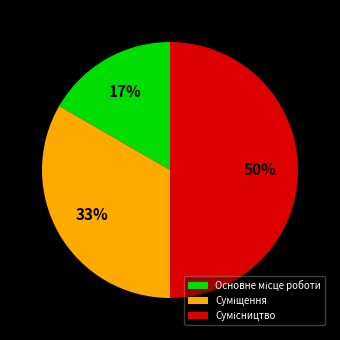

To the nearest percent, what is the difference between the largest and smallest slice percentages?

33%